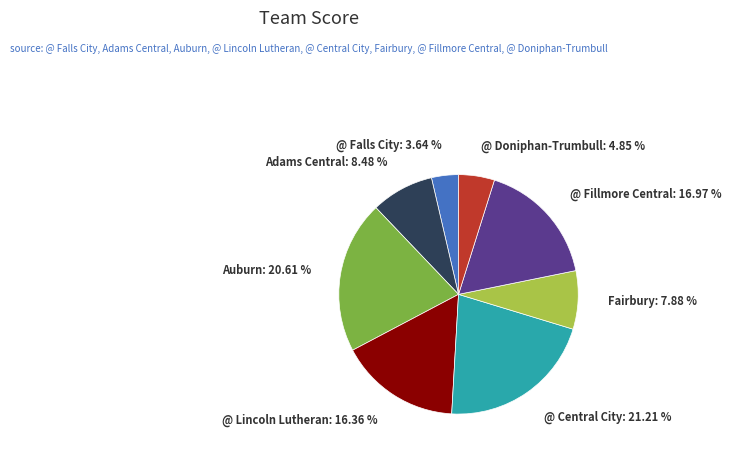

Combined, what portion of the pie is Auburn and @ Central City?

41.8%